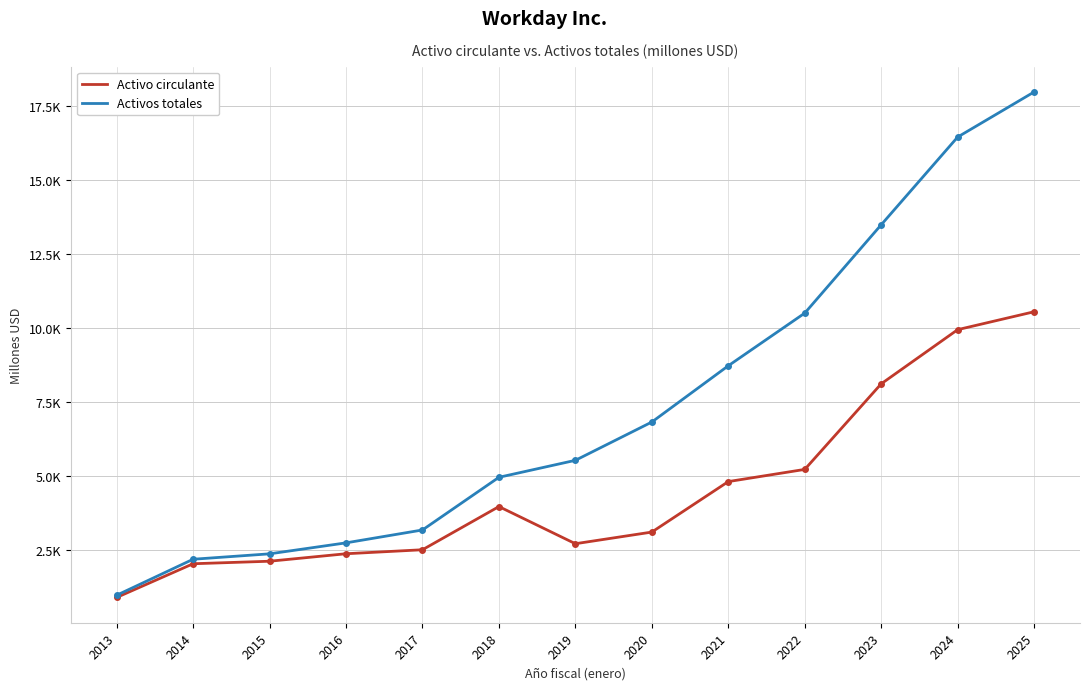

The value of Activo circulante at 2025 is 10545. True or false?

True